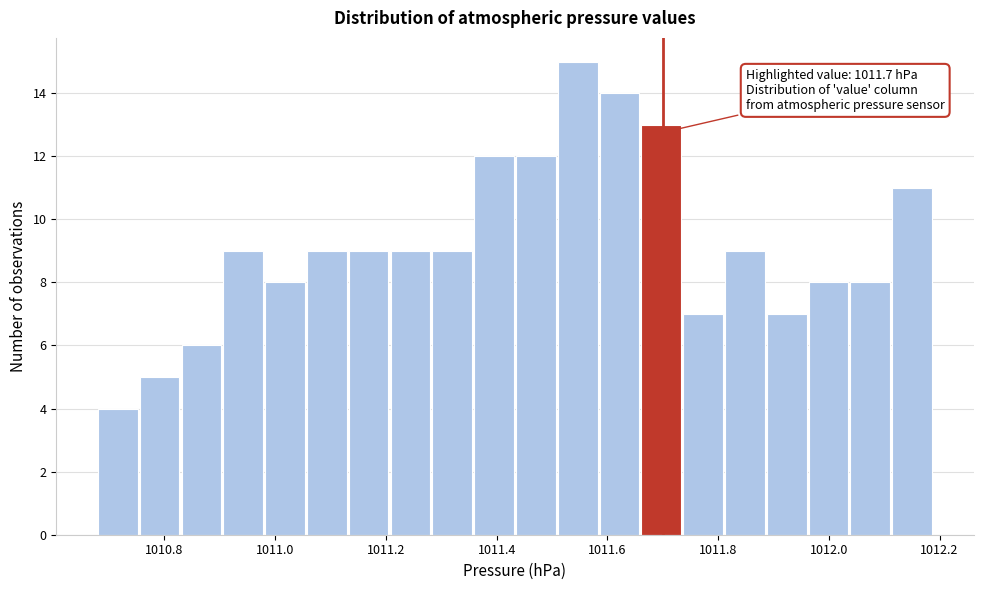

Read against the x-axis, roughly where is the centre of the tallest bar?

1011.54